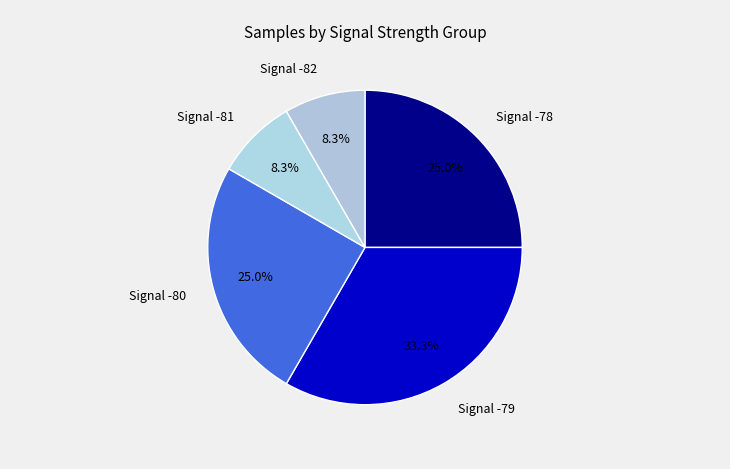

Combined, what portion of the pie is Signal -82 and Signal -80?

33.3%